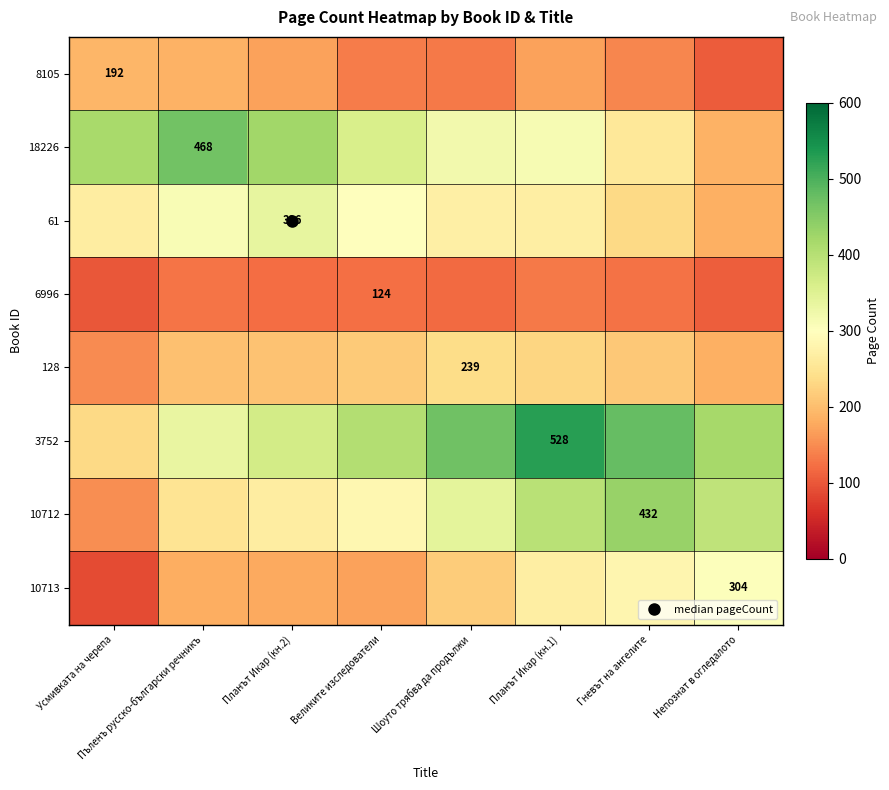

Which series has the widest spread of values?

3752